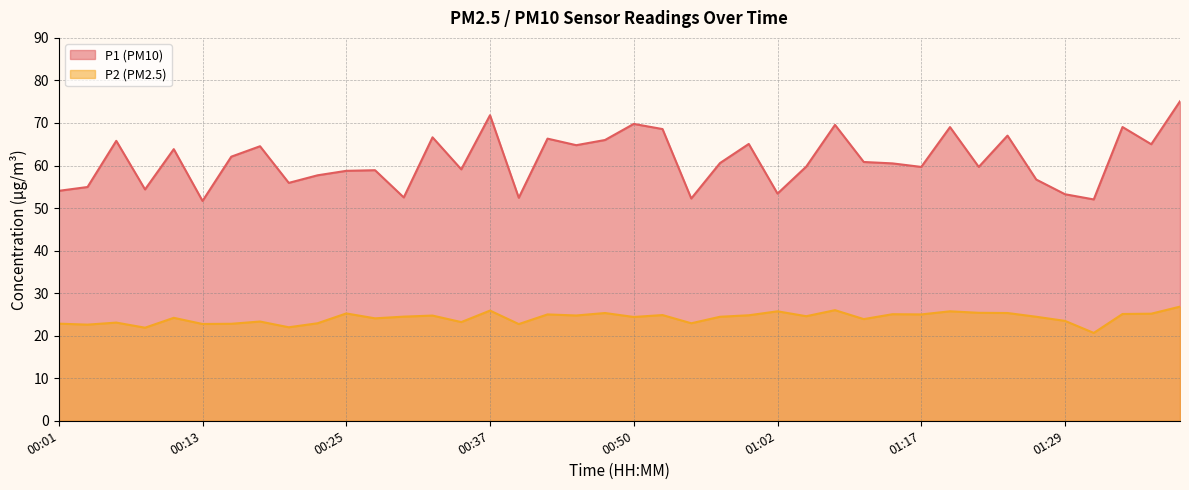

What is the sum of the P2 values at 01:39 and 00:32?

51.6